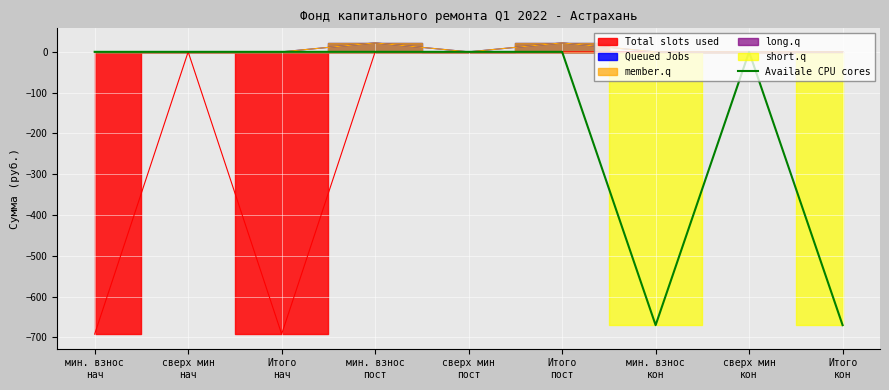

Does the chart display data point markers on the line(s)?

No